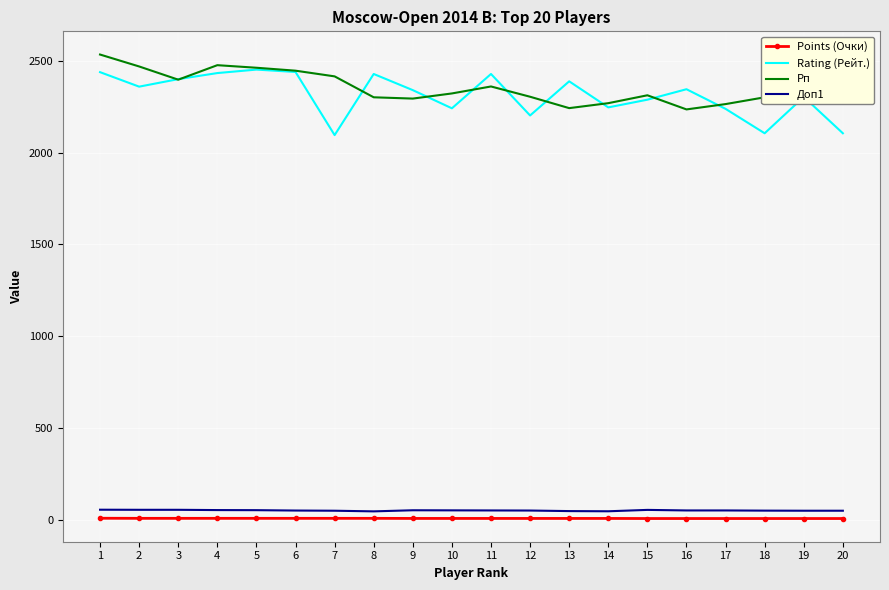

Rank the series by their maximum value, from lowest to highest.

Points (Очки), Доп1, Rating (Рейт.), Рп